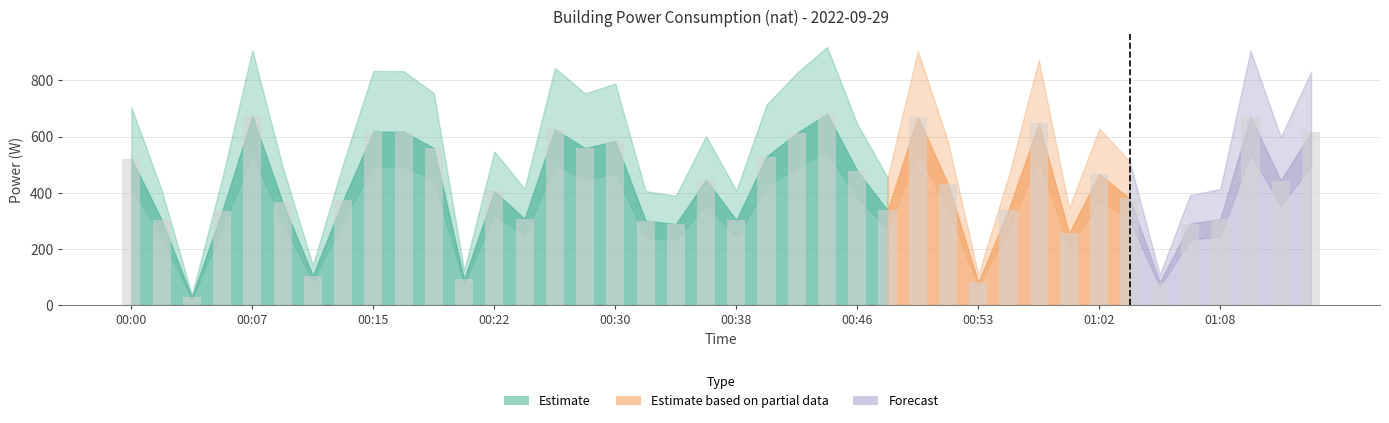

What is the difference between the maximum and minimum values?

654.9